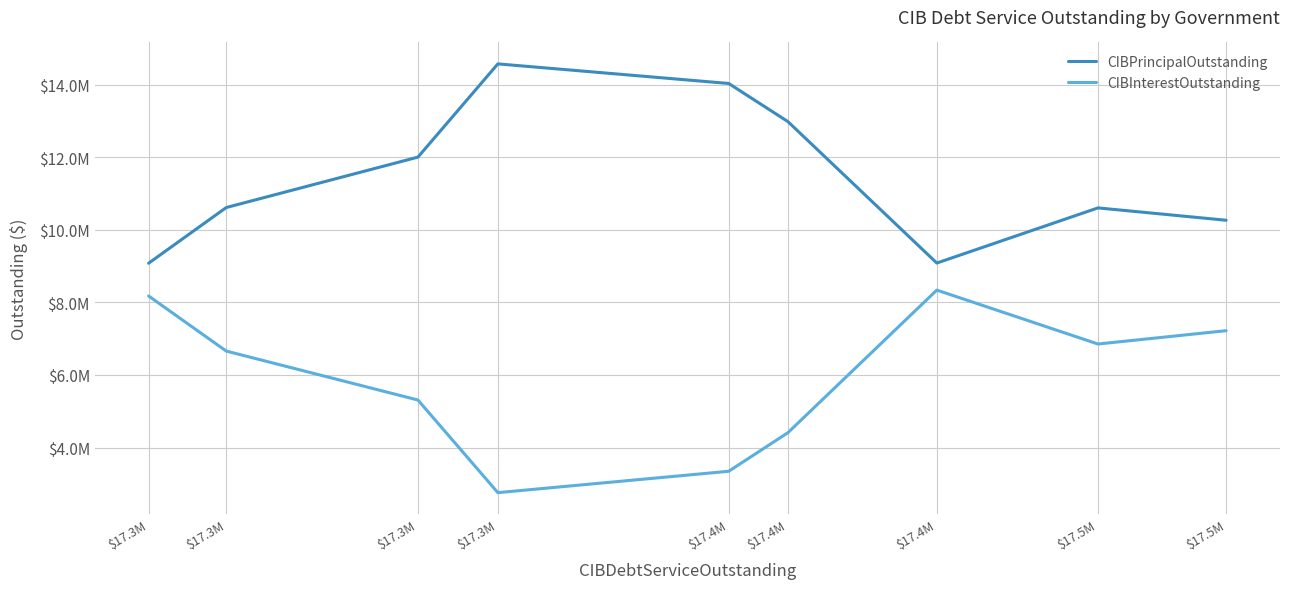

At which category does CIBPrincipalOutstanding reach its first local valley?

$17.4M